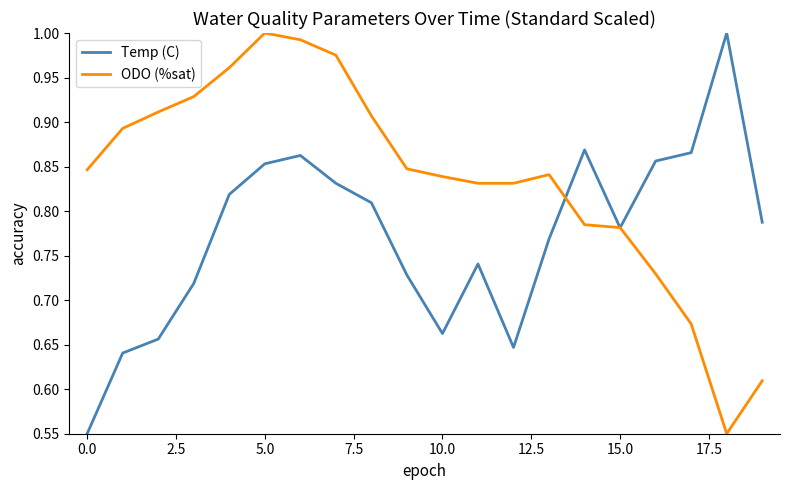

Which series has the largest total across all categories?

ODO (%sat)